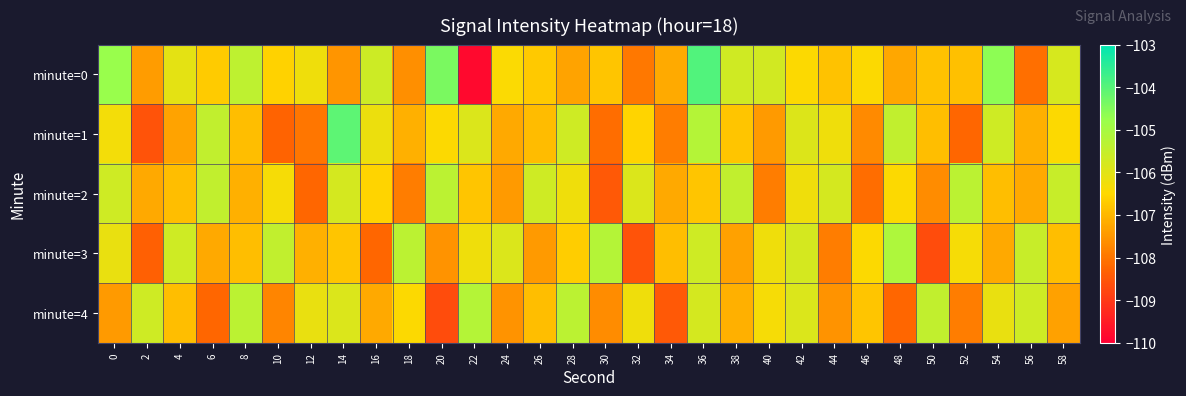

Which category has the highest value across all series?

36